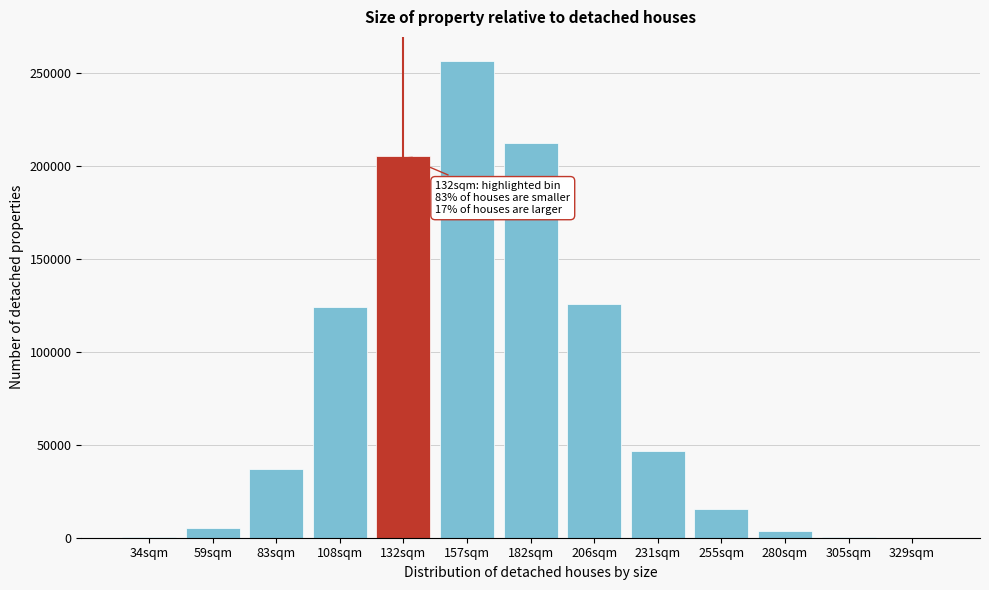

At which label is the value closest to 128459?

206sqm